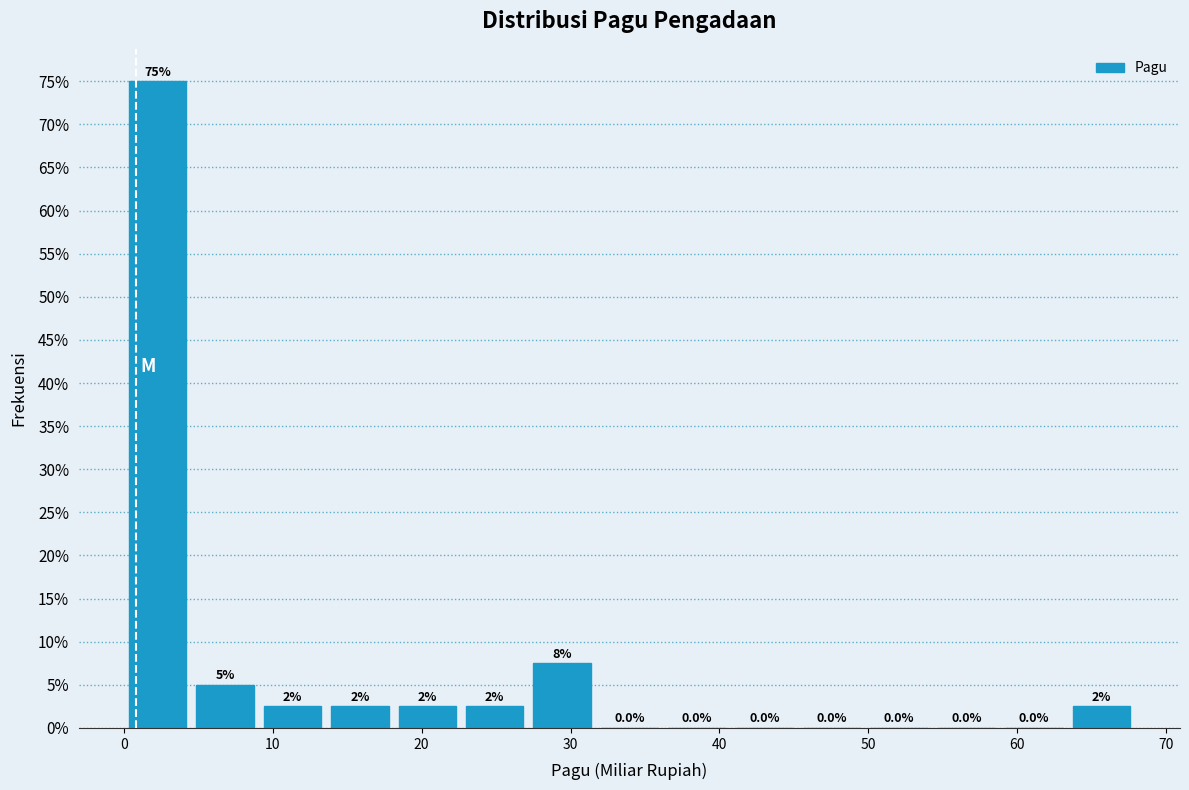

Which range on the x-axis has the tallest bar?

0 to 5